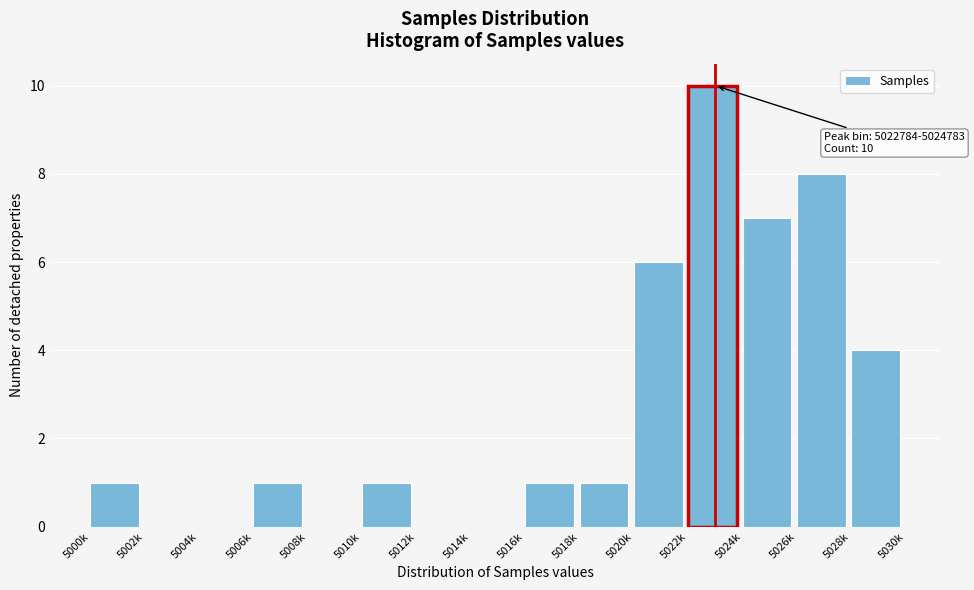

Reading right to left, list all the values displayed in this chart.

5028k=4	5026k=8	5024k=7	5022k=10	5020k=6	5018k=1	5016k=1	5014k=0	5012k=0	5010k=1	5008k=0	5006k=1	5004k=0	5002k=0	5000k=1